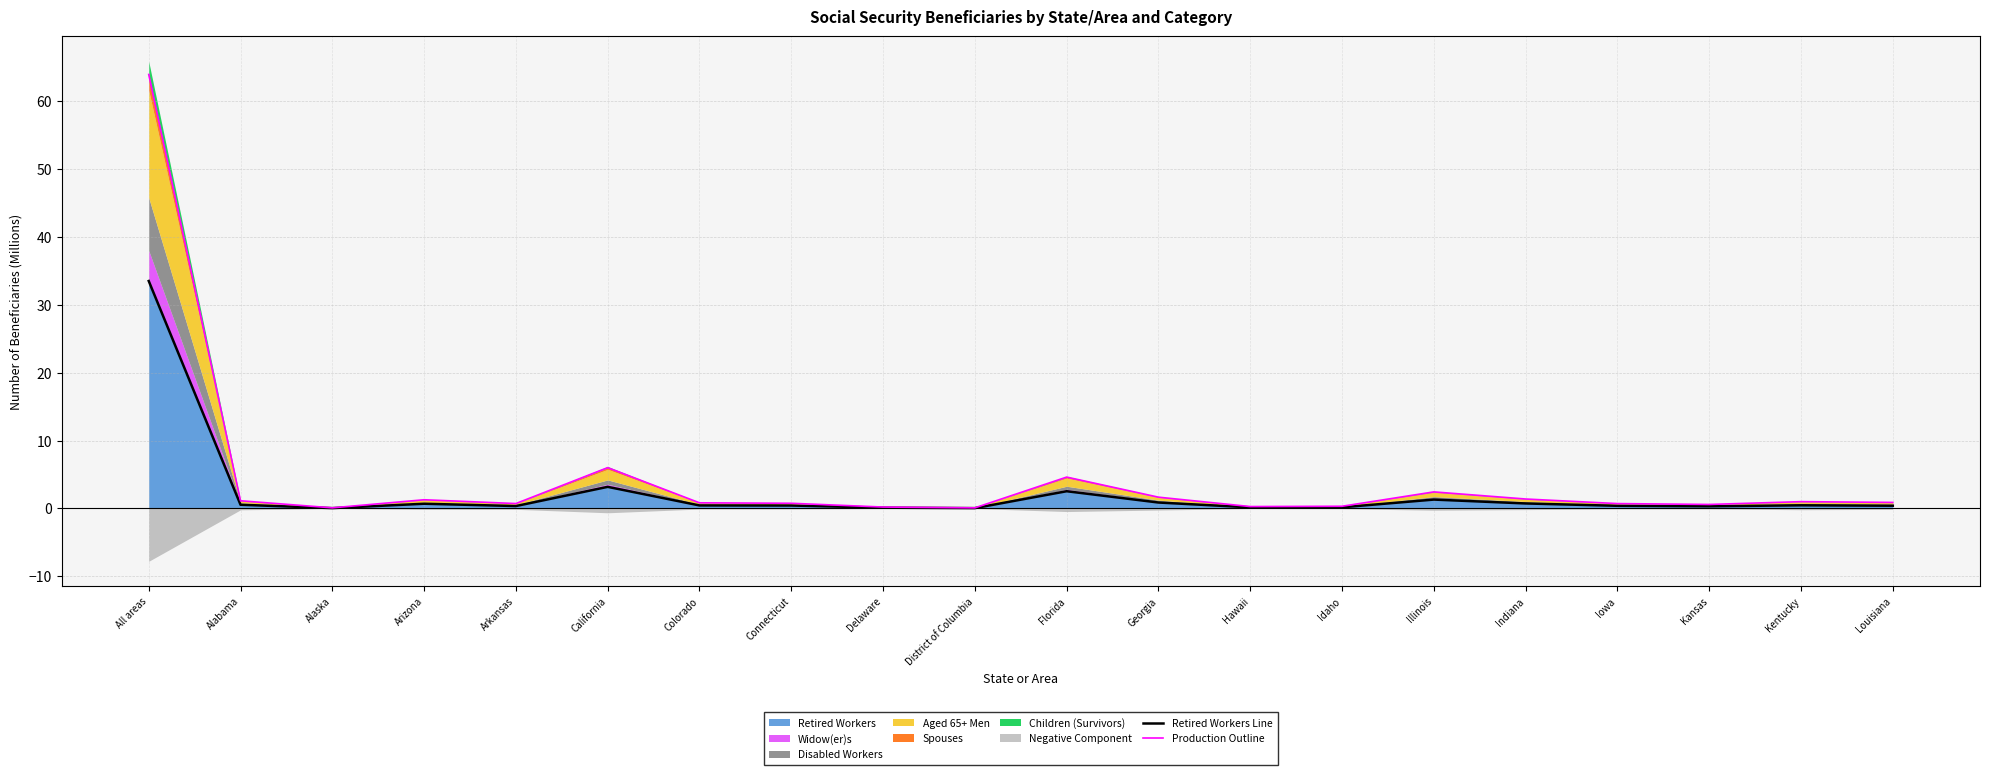

Does the chart display data point markers on the line(s)?

No